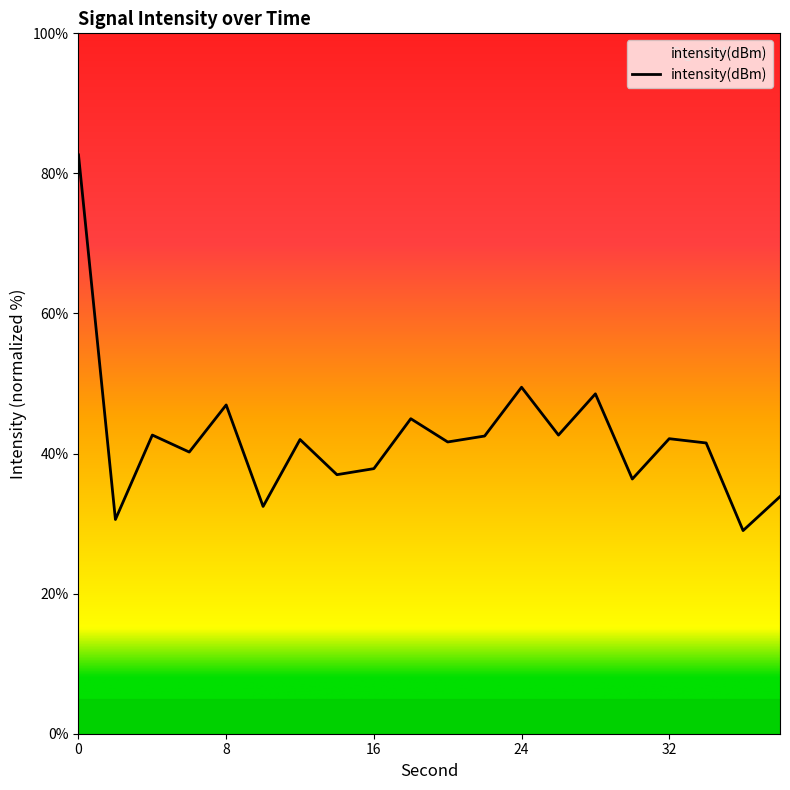

What is the greatest value displayed?

82.6